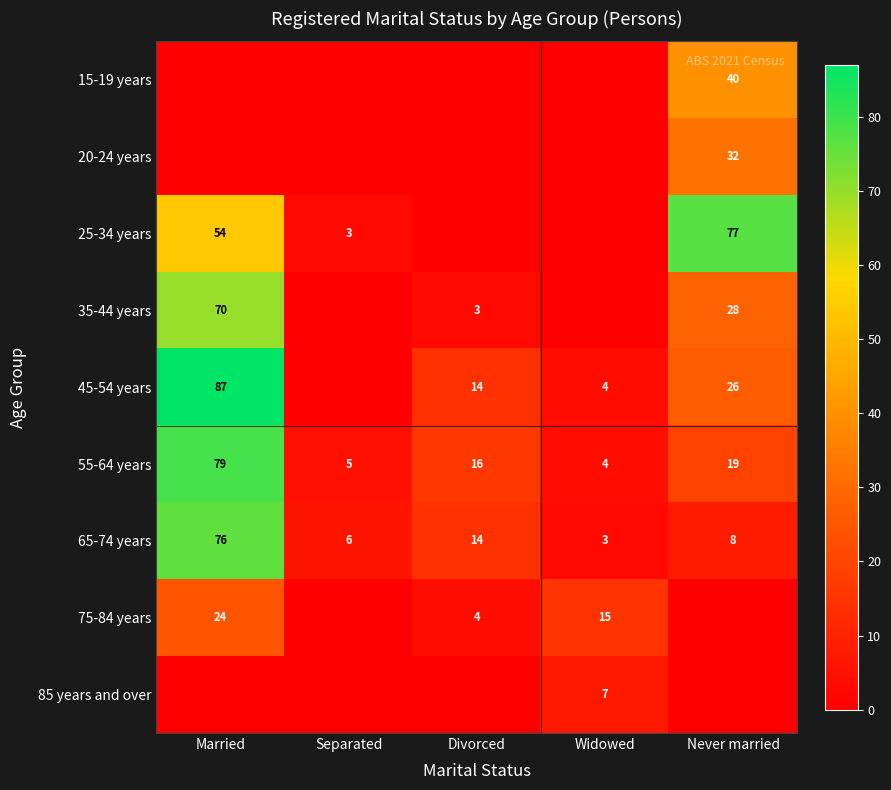

What is the average value of the 65-74 years series?

21